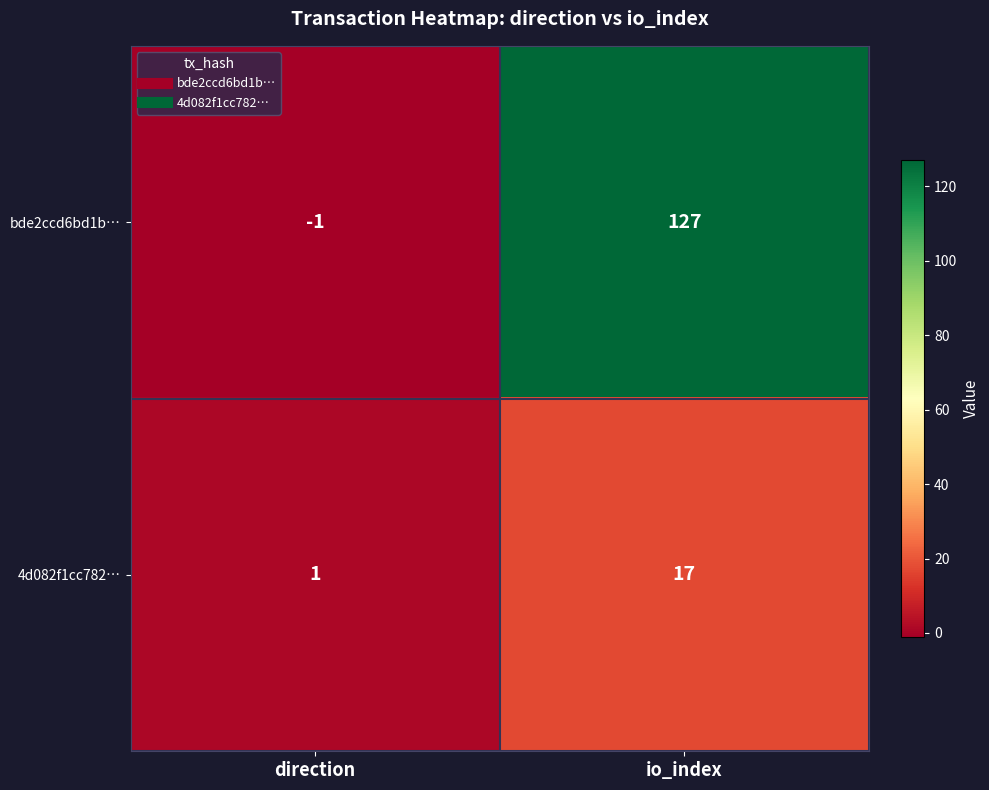

Between direction and io_index, which series saw the biggest shift?

bde2ccd6bd1b…